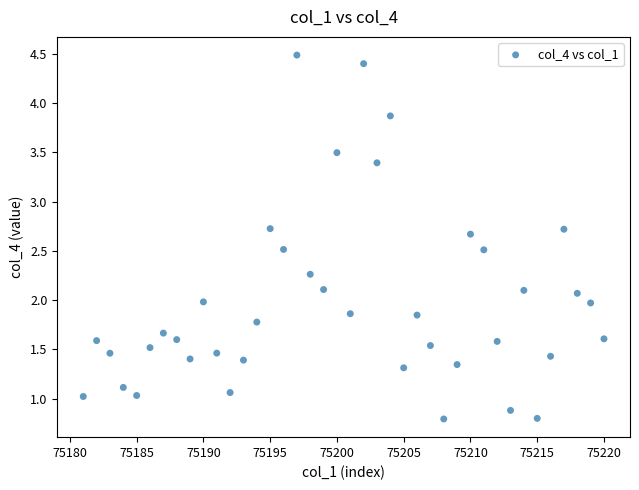

What is the range of X values (max minus min)?

39.0